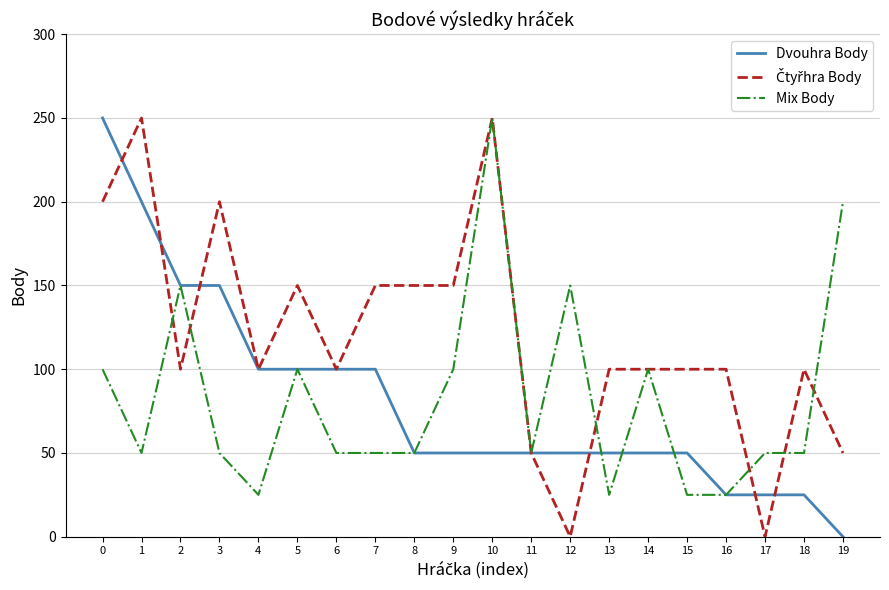

Which category has the lowest value in the Dvouhra Body series?

19